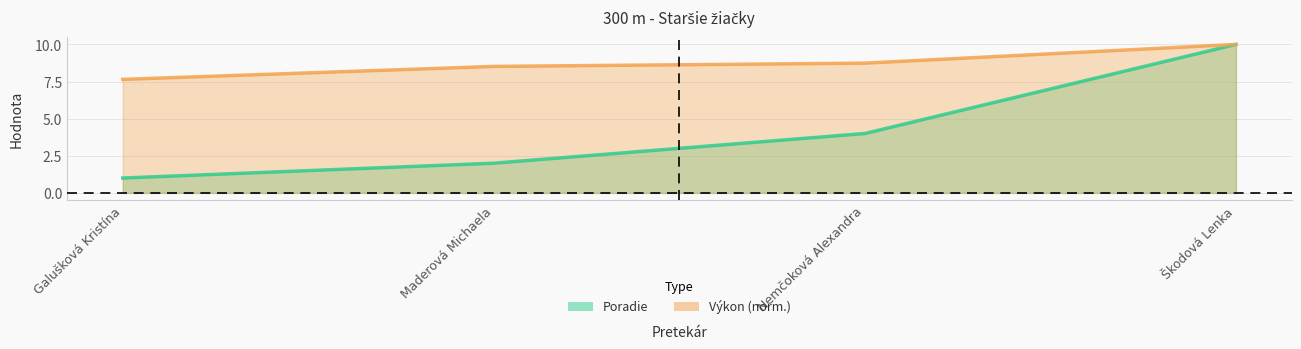

Which series has the largest range (max minus min)?

Poradie